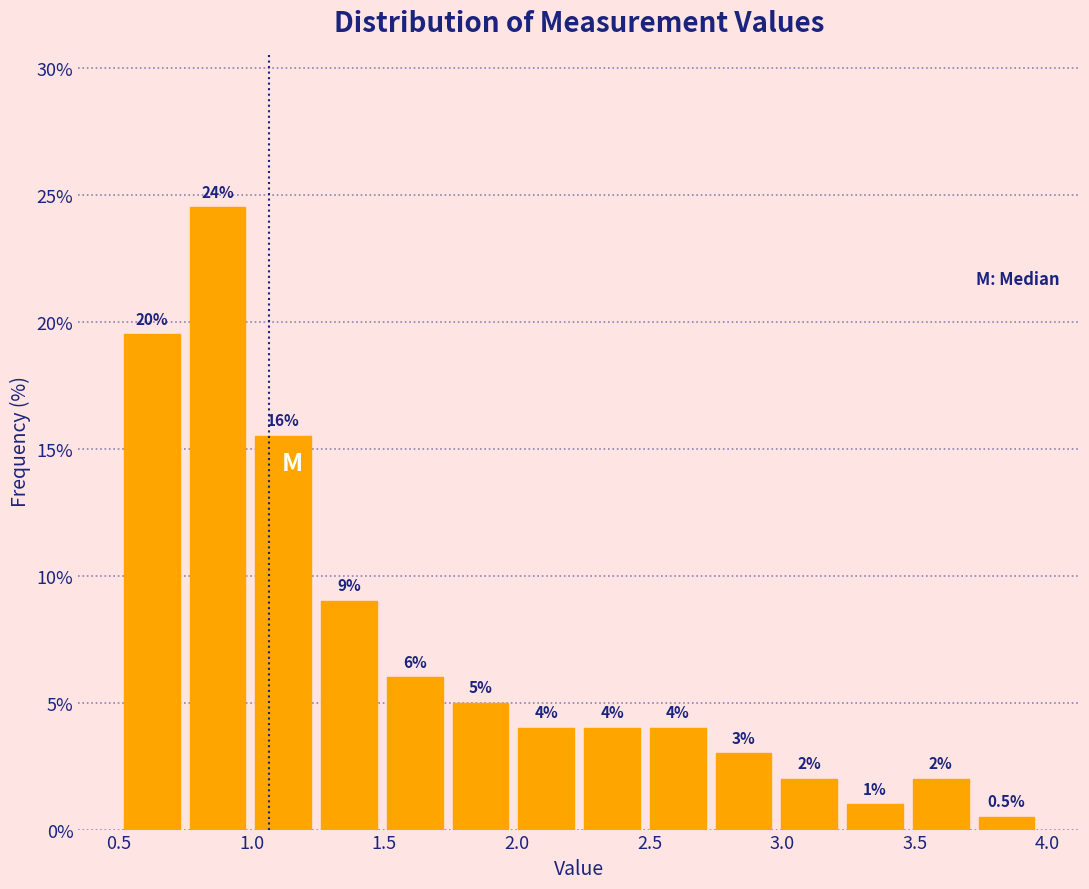

Over which range of the x-axis is the bar tallest?

0.75 to 1.00